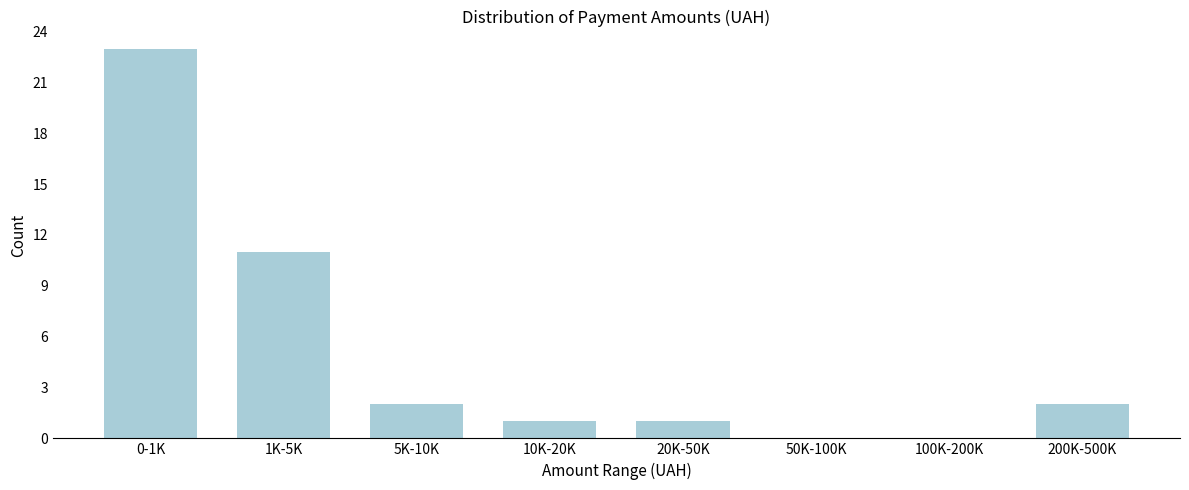

Reading left to right, transcribe all the data shown in this chart.

0-1K=23	1K-5K=11	5K-10K=2	10K-20K=1	20K-50K=1	50K-100K=0	100K-200K=0	200K-500K=2